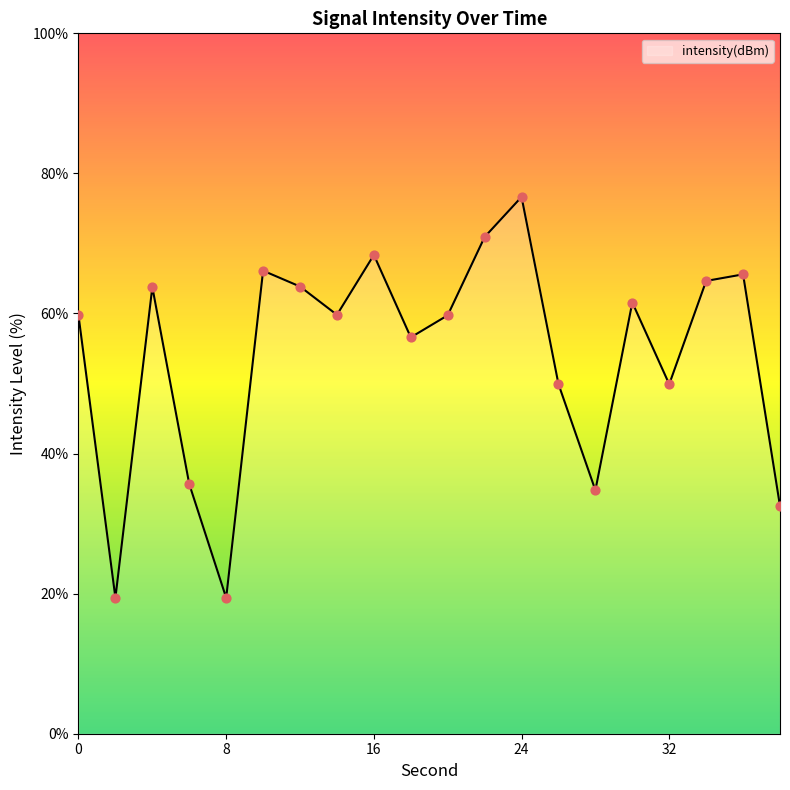

What is the greatest value displayed?

76.6